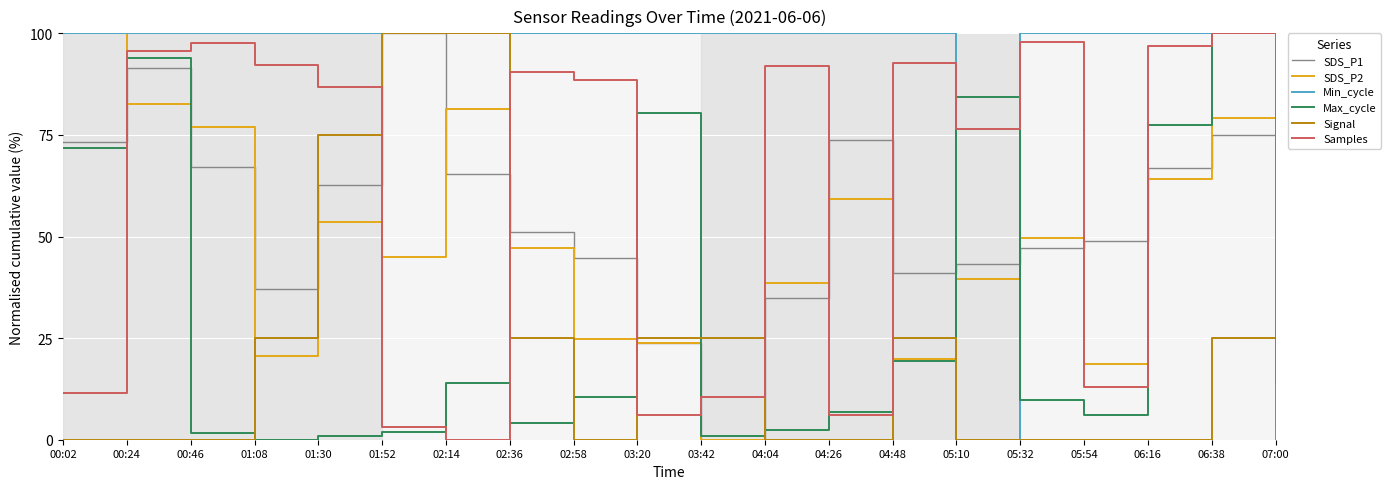

Which series changed the most between 00:24 and 01:30?

Max_cycle